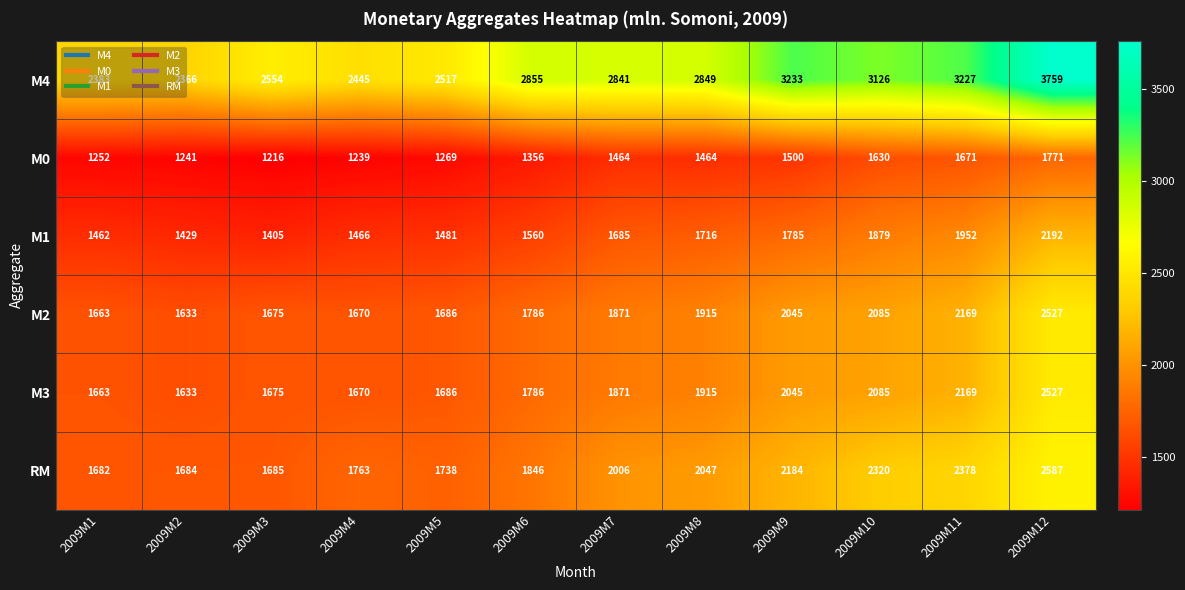

What is the difference between the maximum and minimum values in the RM series?

905